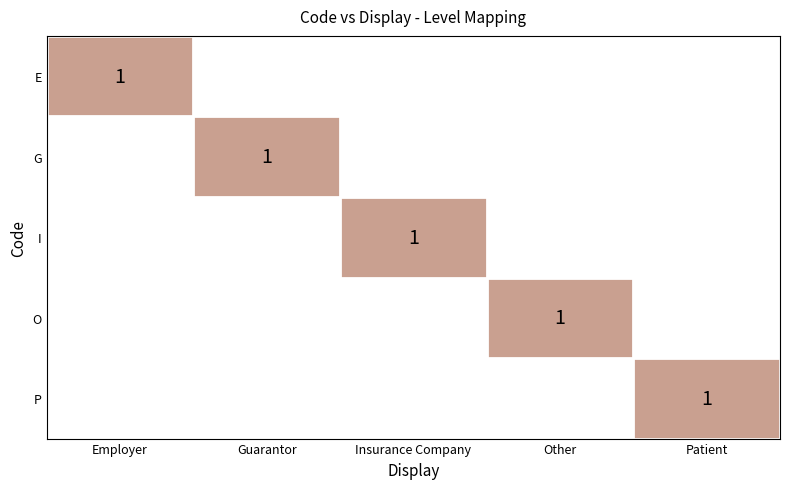

The E series shows 1 at Employer. True or false?

True